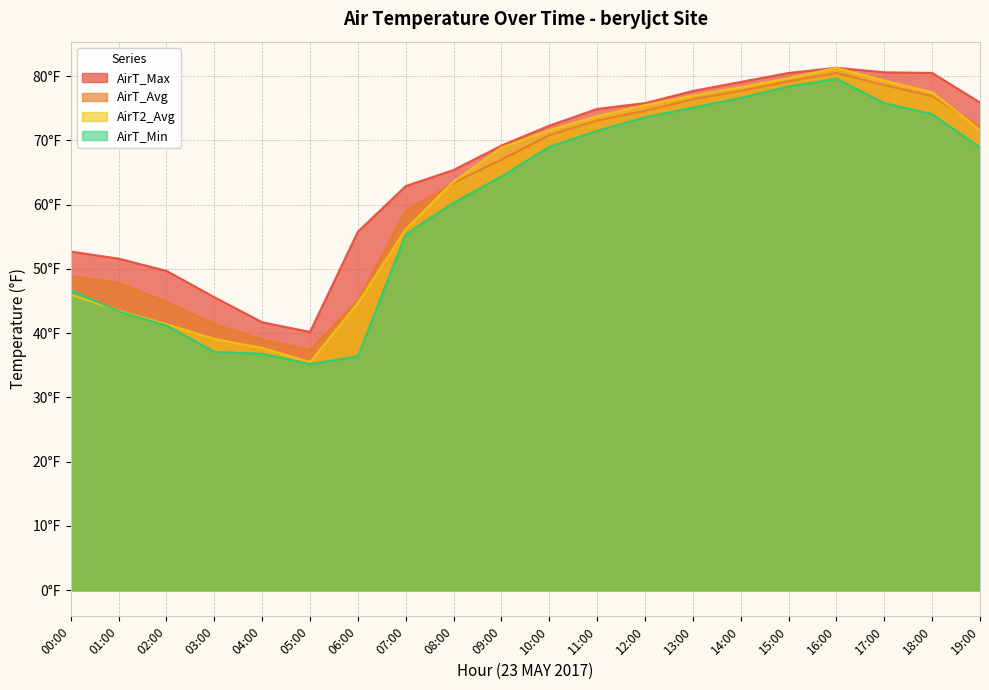

Which series changed the most between 06:00 and 07:00?

AirT_Min